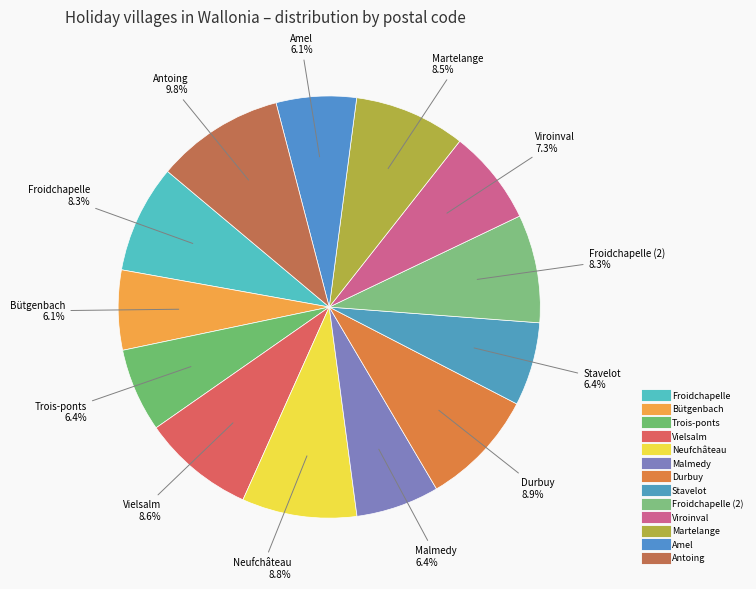

Does any single category account for the majority?

No